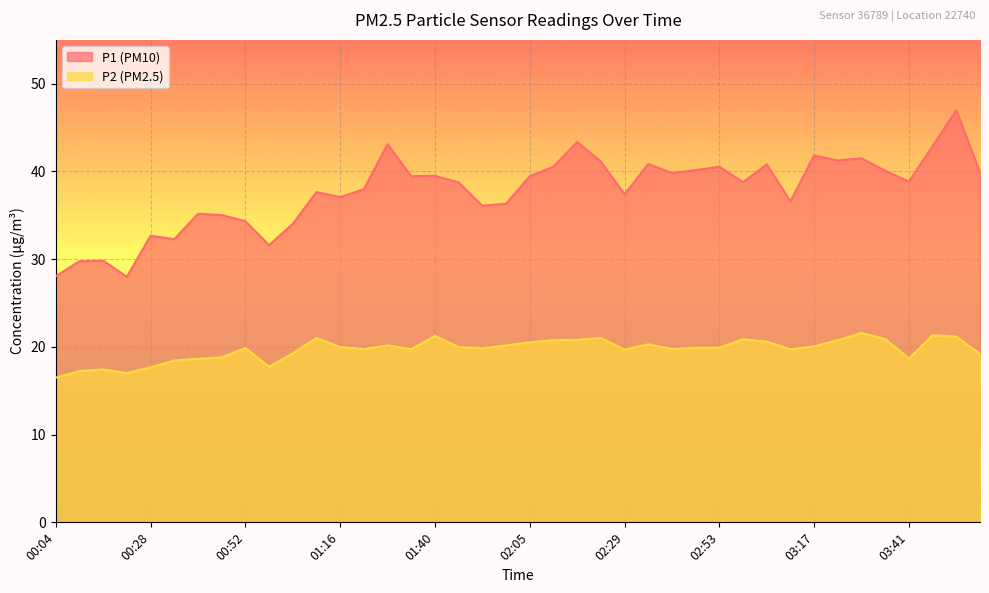

What is the lowest value of the P1 series?

28.0